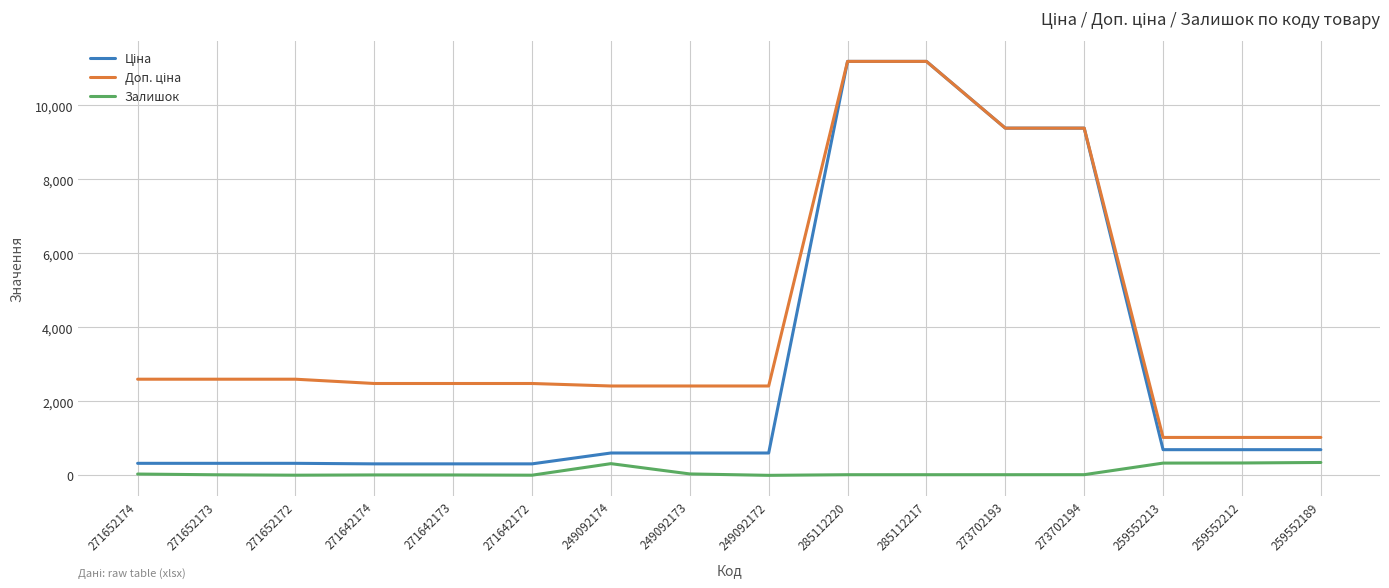

How many lines are shown in the chart?

3